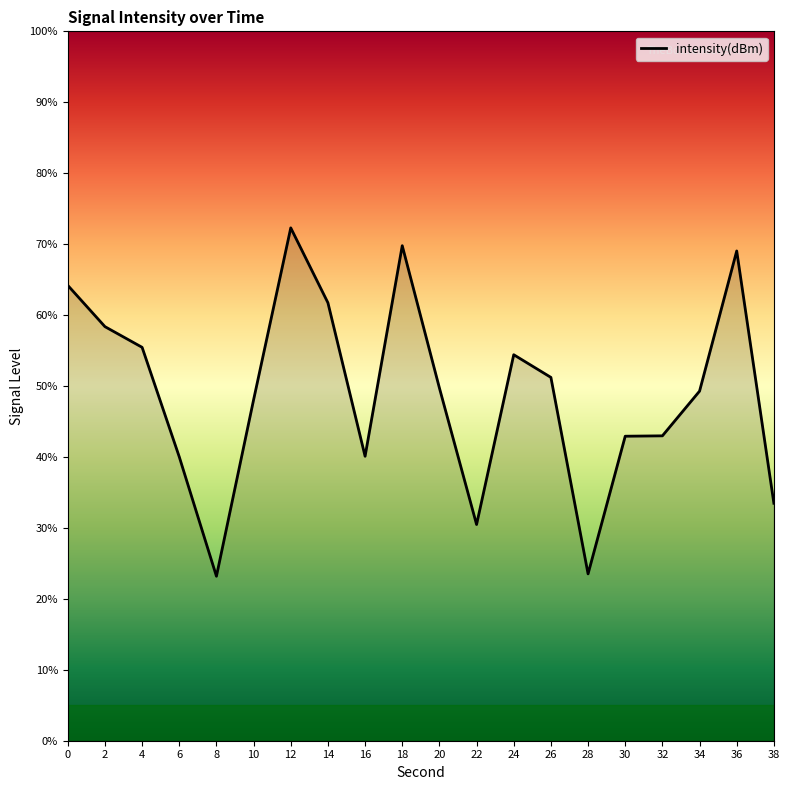

At which category does the data reach its first local peak?

12